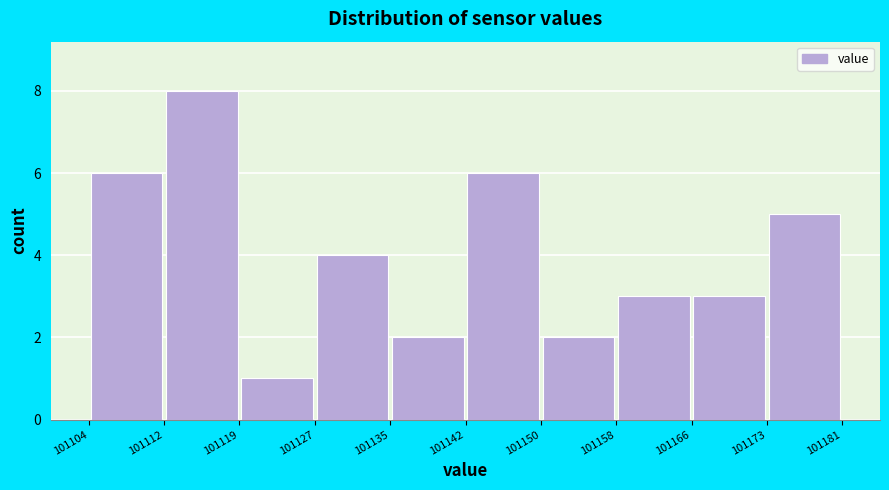

Reading left to right, transcribe this chart: for each bar, give the range it covers on the x-axis and its height. The values are not printed on the chart, so give them approximately, as read against the axis.

101104 to 101112: 6
101112 to 101119: 8
101119 to 101127: 1
101127 to 101135: 4
101135 to 101142: 2
101142 to 101150: 6
101150 to 101158: 2
101158 to 101166: 3
101166 to 101173: 3
101173 to 101181: 5